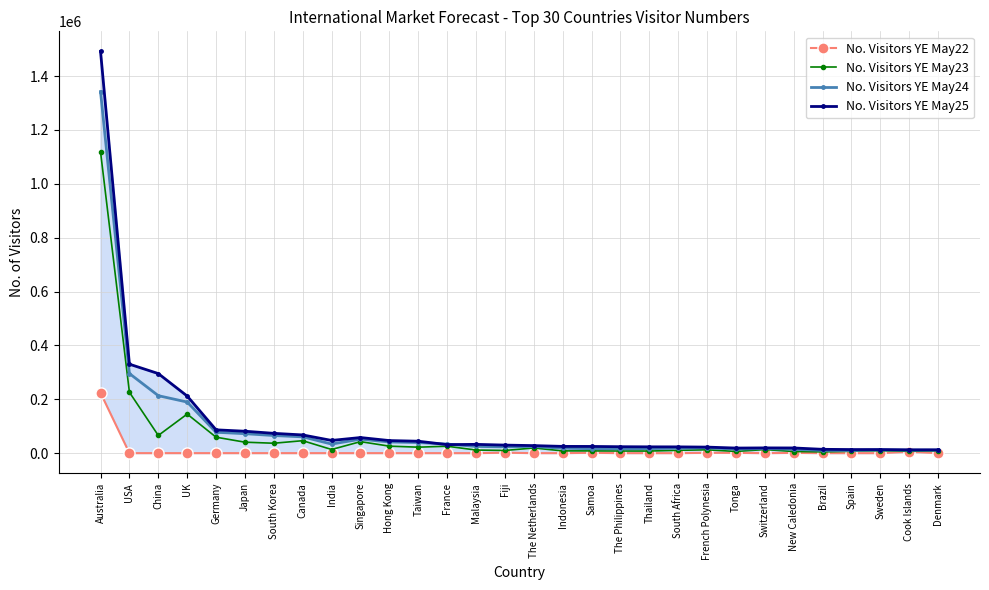

Between Japan and The Netherlands, which series saw the biggest shift?

No. Visitors YE May25